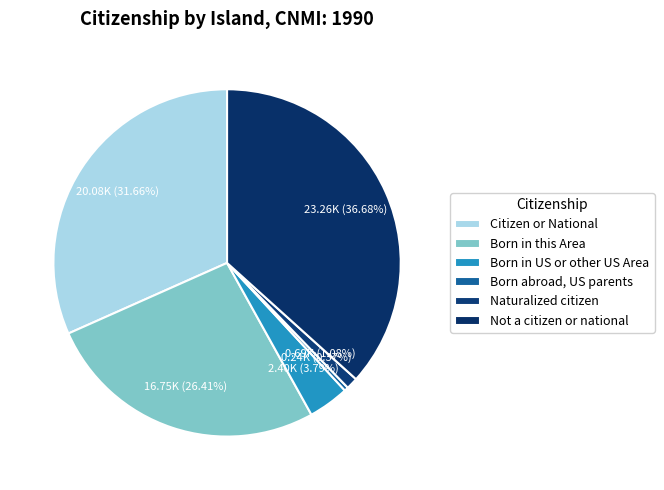

To the nearest percent, what is the difference between the largest and smallest slice percentages?

36%